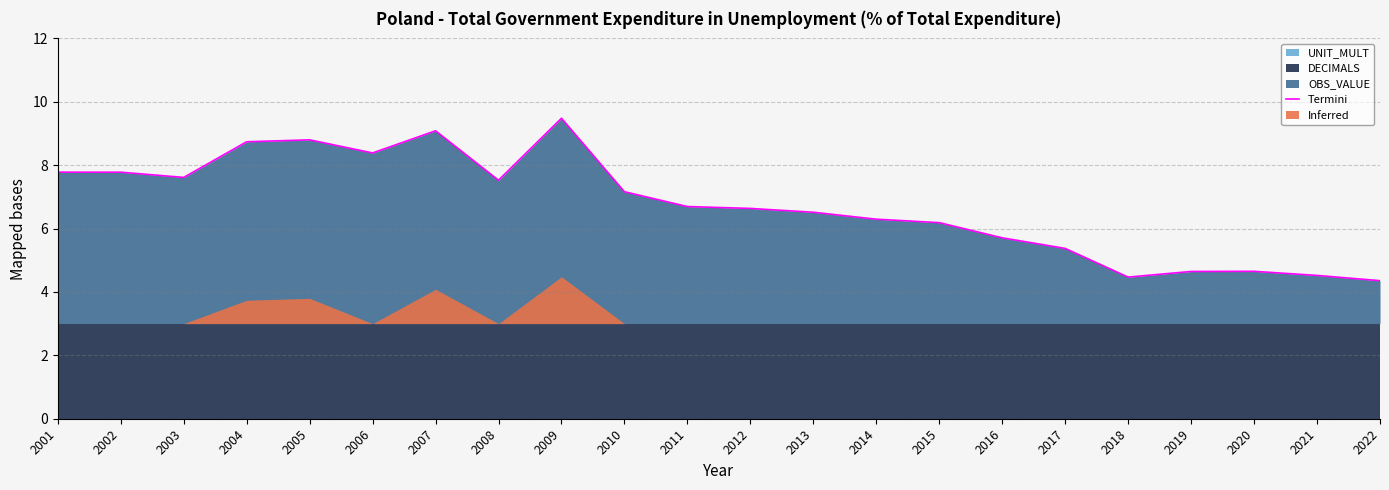

What is the value of the 21st point from the left?

4.5